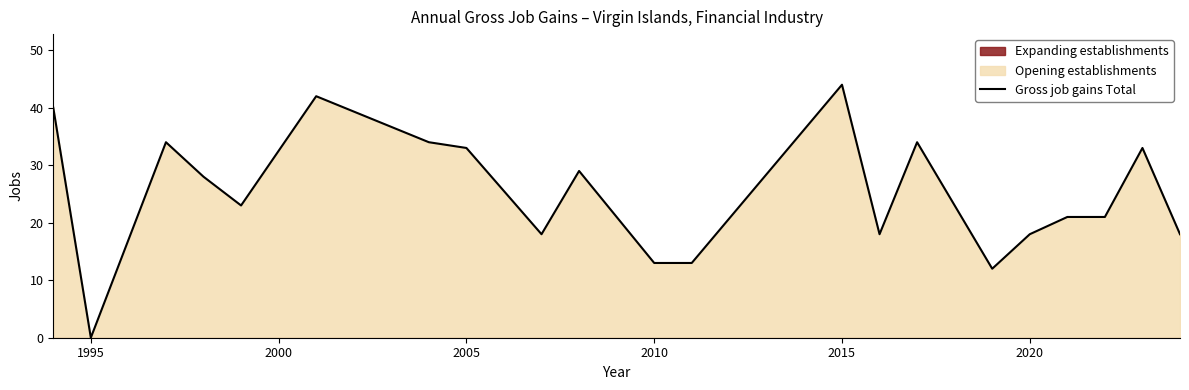

Which category has the lowest value across all series?

1995